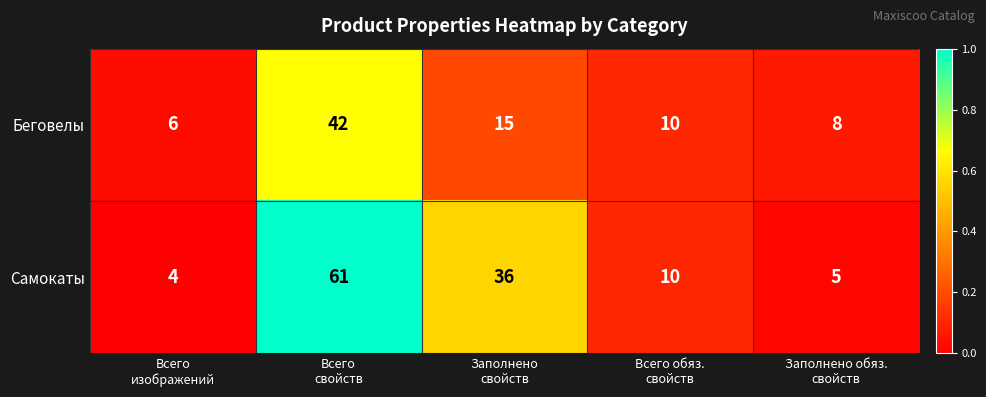

Rank the series by their maximum value, from highest to lowest.

Самокаты, Беговелы